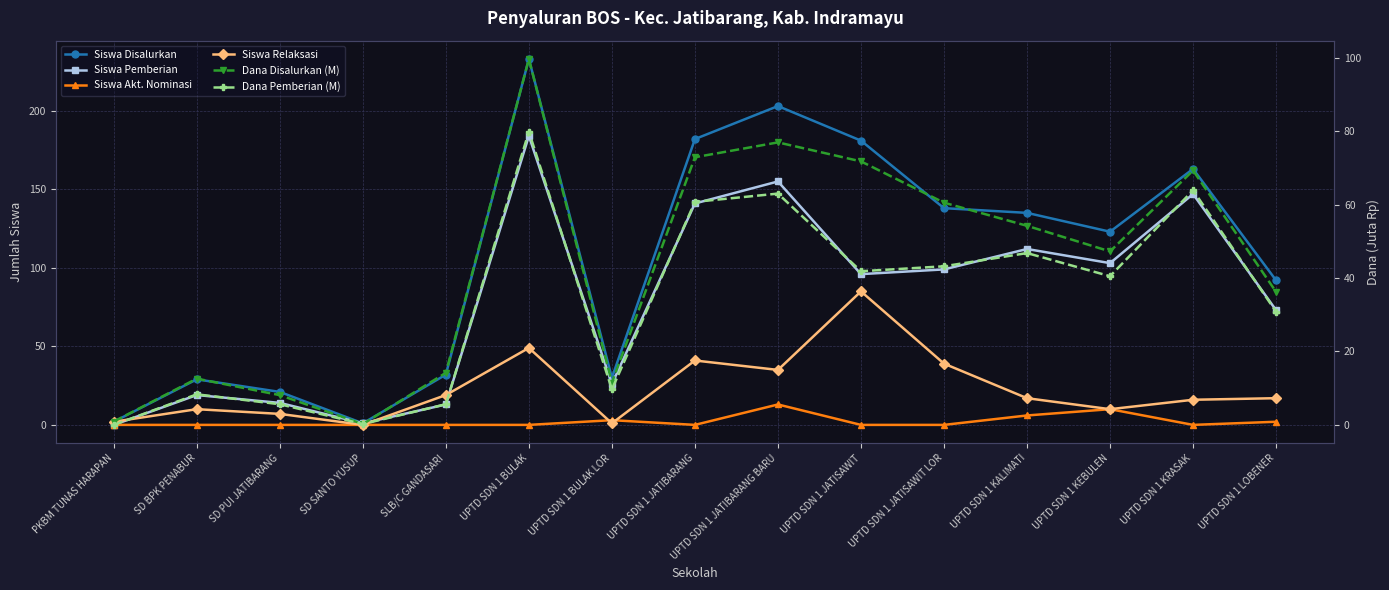

How many data points in Dana Disalurkan (M) are less than 47?

7